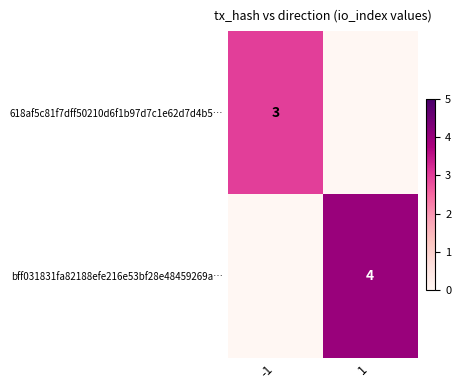

Is it true that bff031831fa82188efe216e53bf28e48459269a… equals 4 at 1?

True